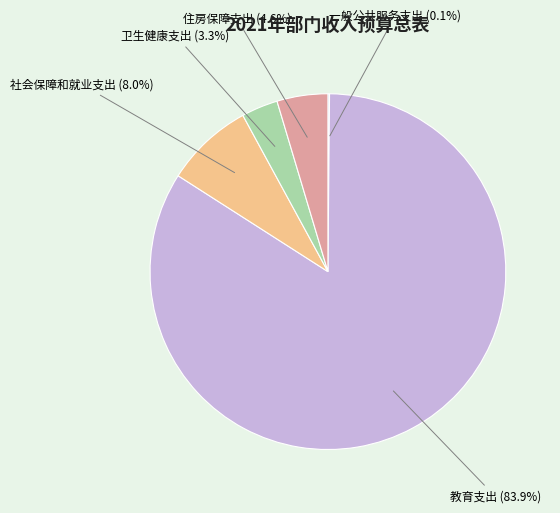

Do 住房保障支出 and 教育支出 together represent more than half of the pie?

Yes